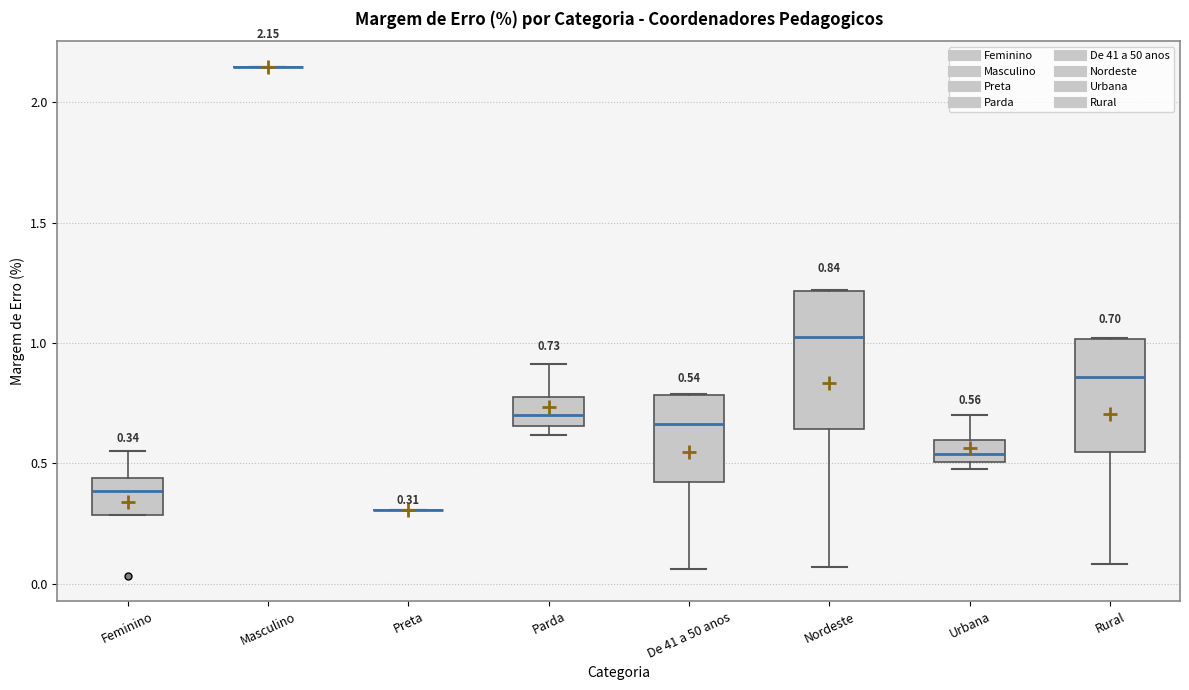

Which box is the tallest, from its lower edge to its upper edge?

Nordeste